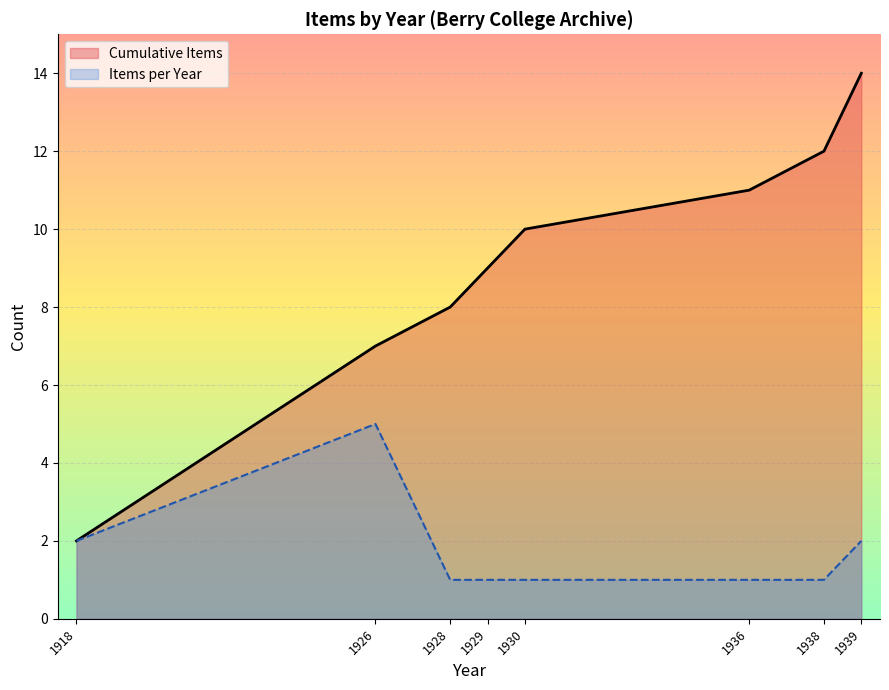

True or false: Cumulative Items has more than 1 points higher than both neighbors.

False